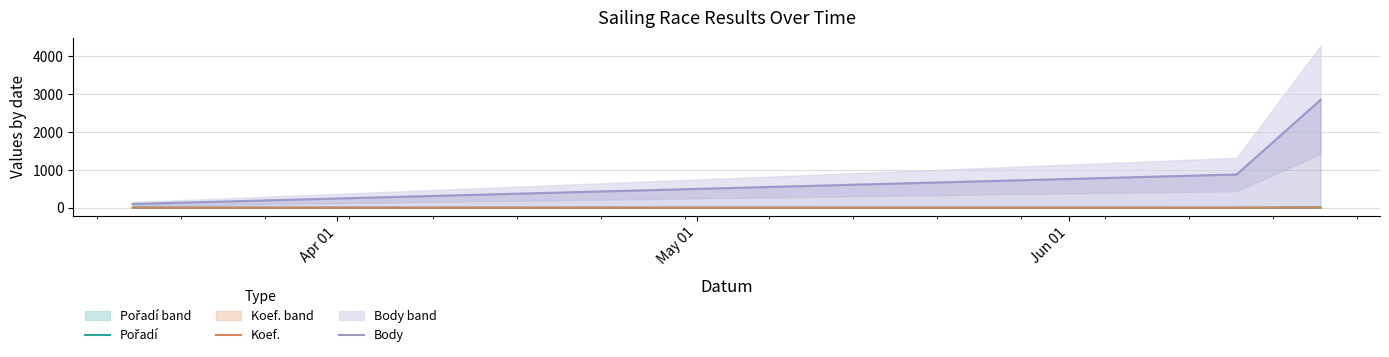

At May 01, list the series in order from largest to smallest.

Body, Pořadí, Koef.